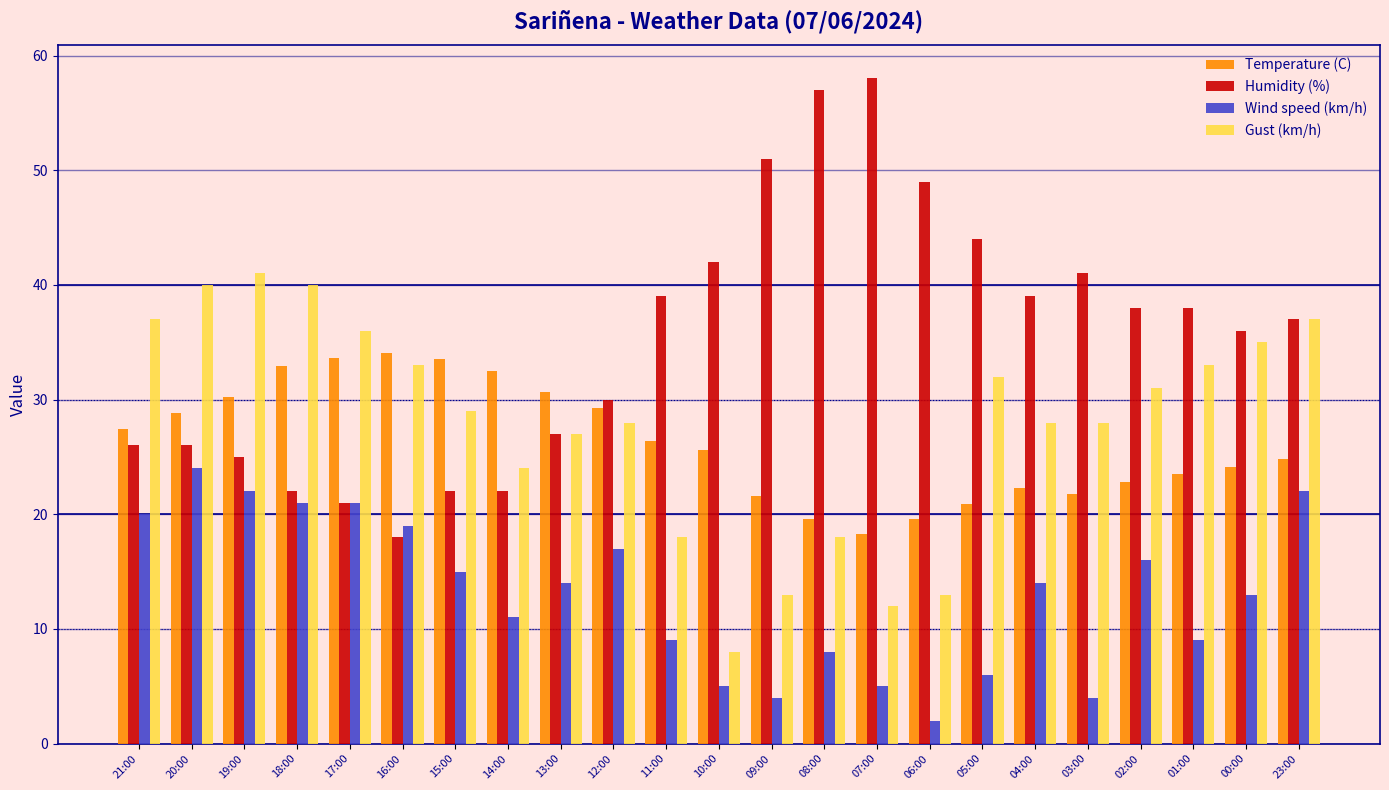

At 12:00, list the series in order from smallest to largest.

Wind speed (km/h), Gust (km/h), Temperature (C), Humidity (%)